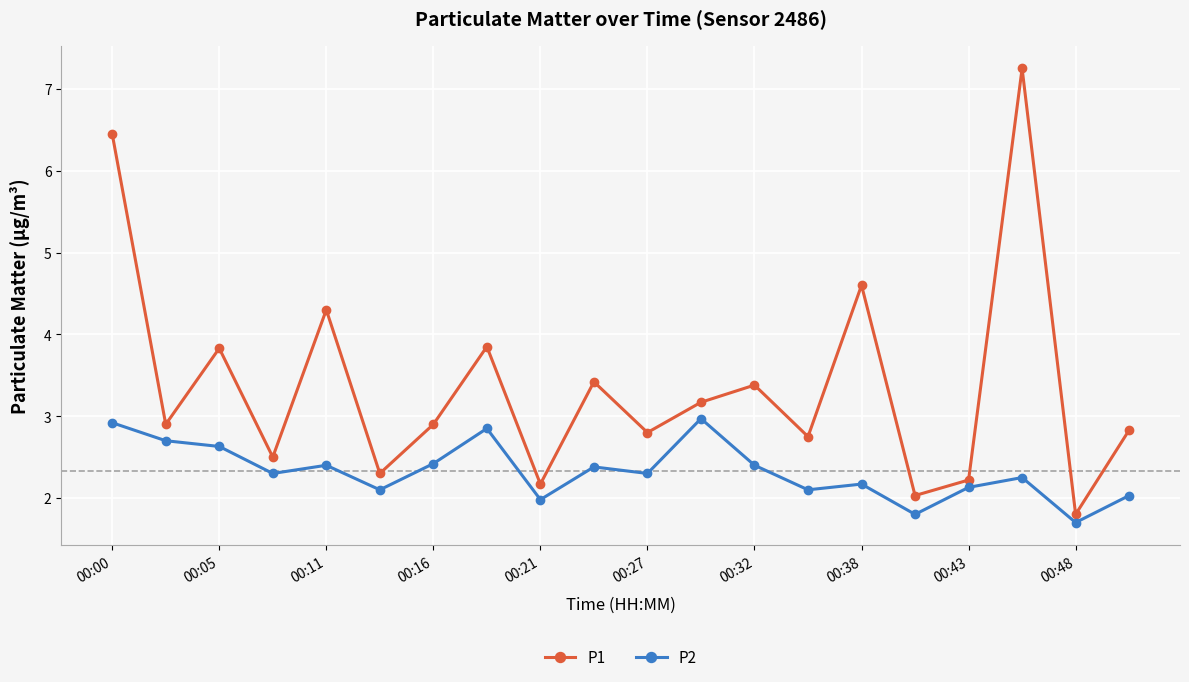

What is the difference between the second highest and second lowest values in the P1 series?

4.4